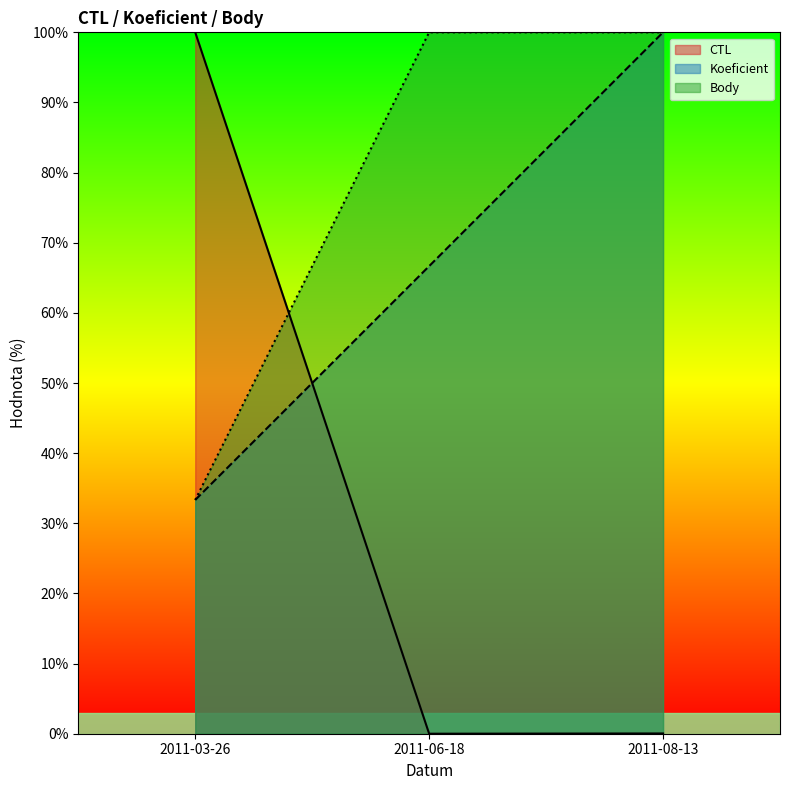

Reading left to right, list all the values displayed in this chart.

CTL: 100.0	0.0	0.0
Koeficient: 33.3	66.7	100.0
Body: 33.3	100.0	100.0